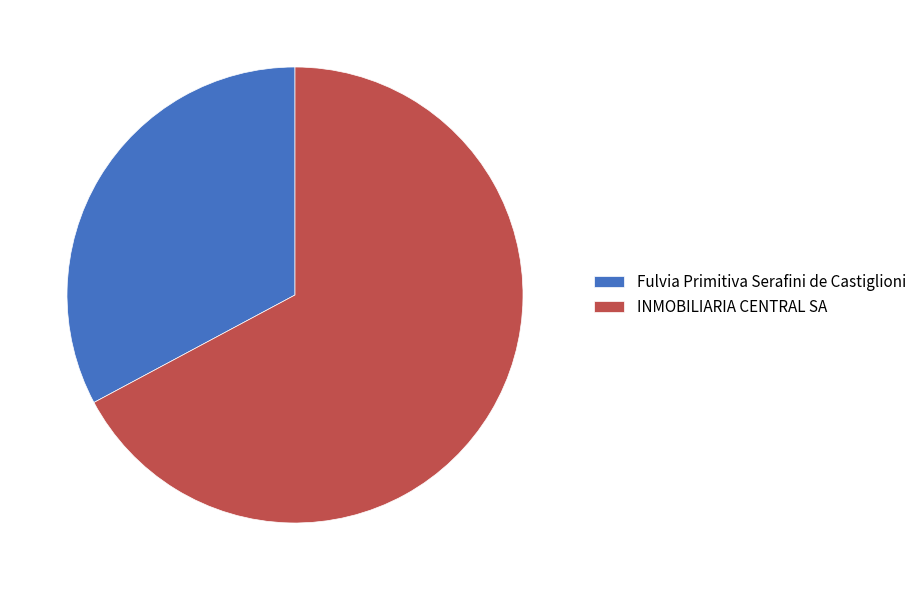

How many slices are in this pie chart?

2